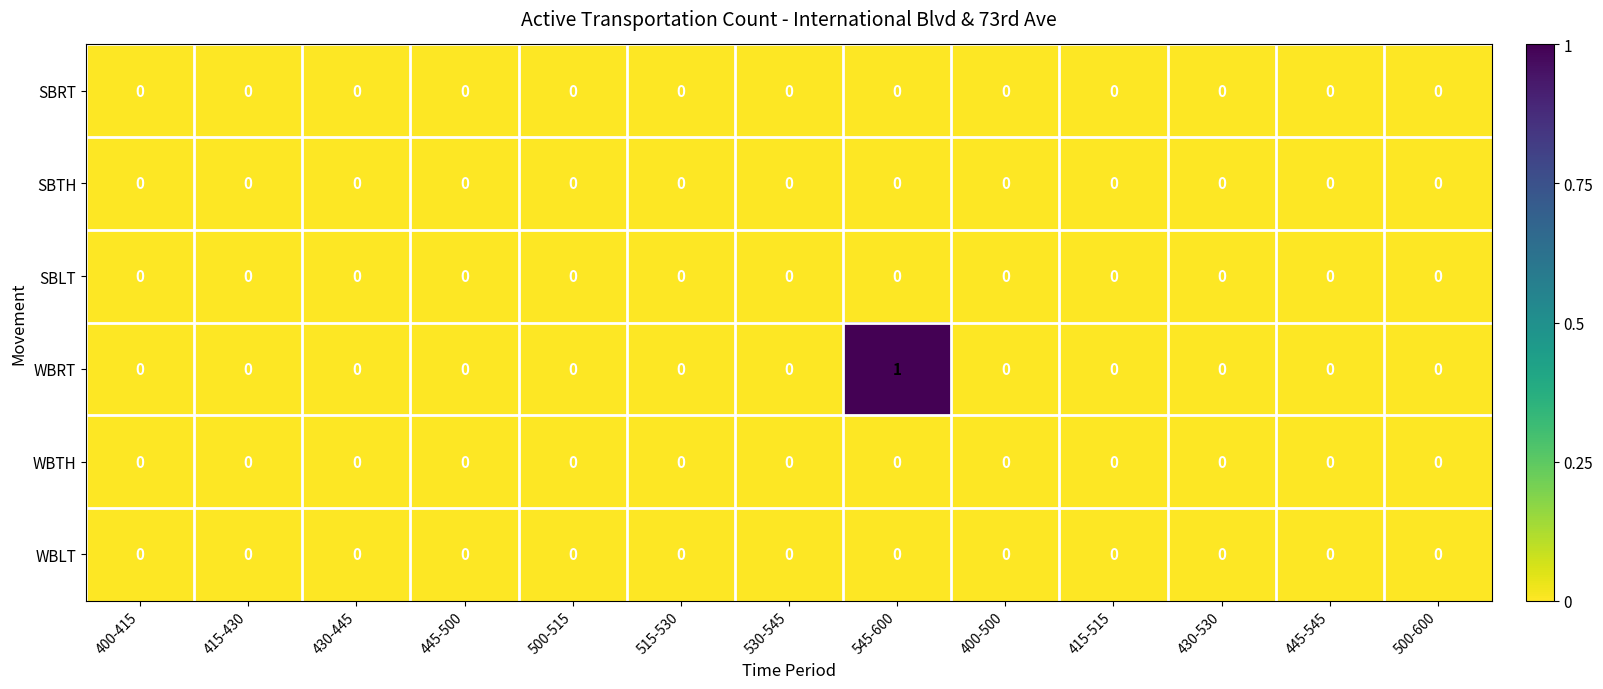

Which series has the widest spread of values?

WBRT